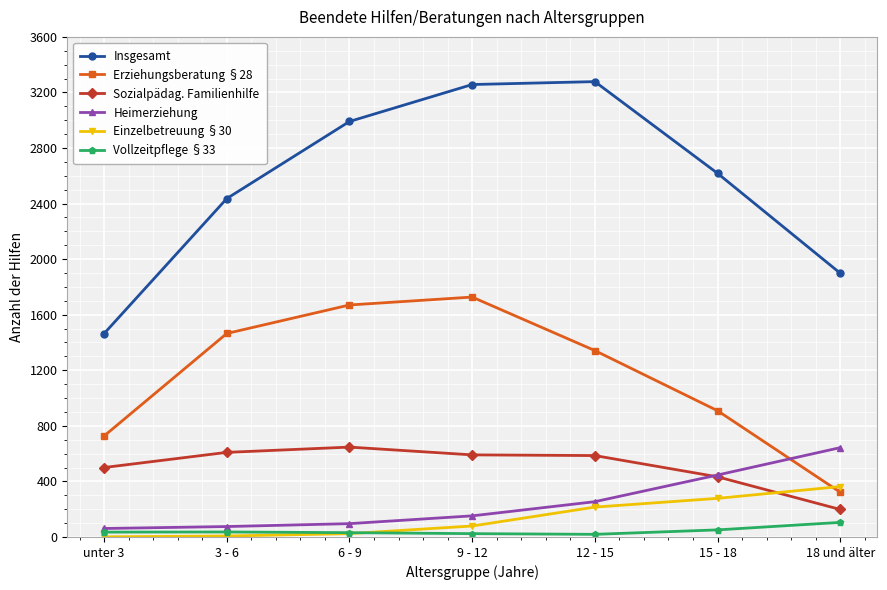

Which series has the largest range (max minus min)?

Insgesamt